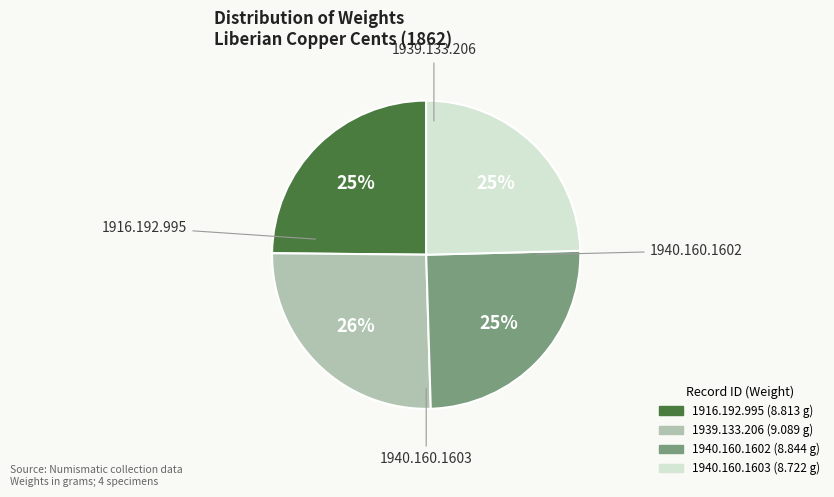

Is there a majority slice in this chart?

No